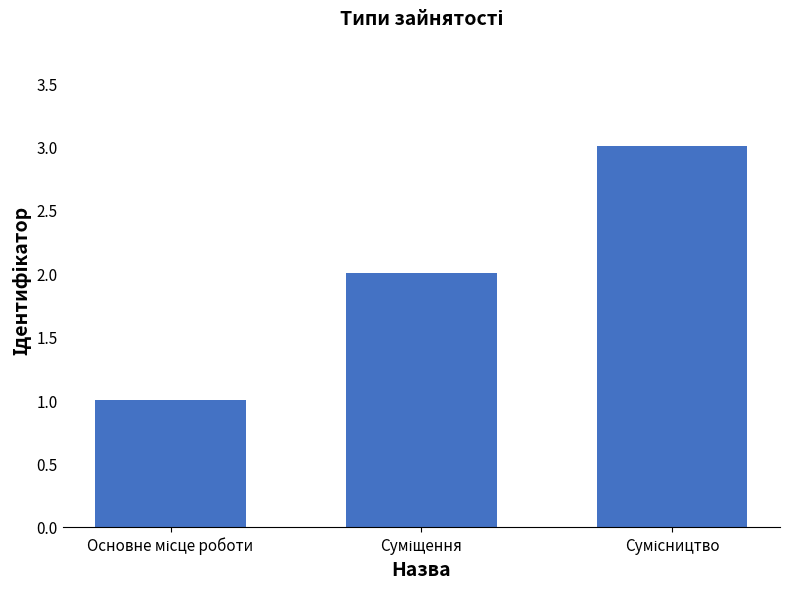

What is the maximum value shown in the chart?

3